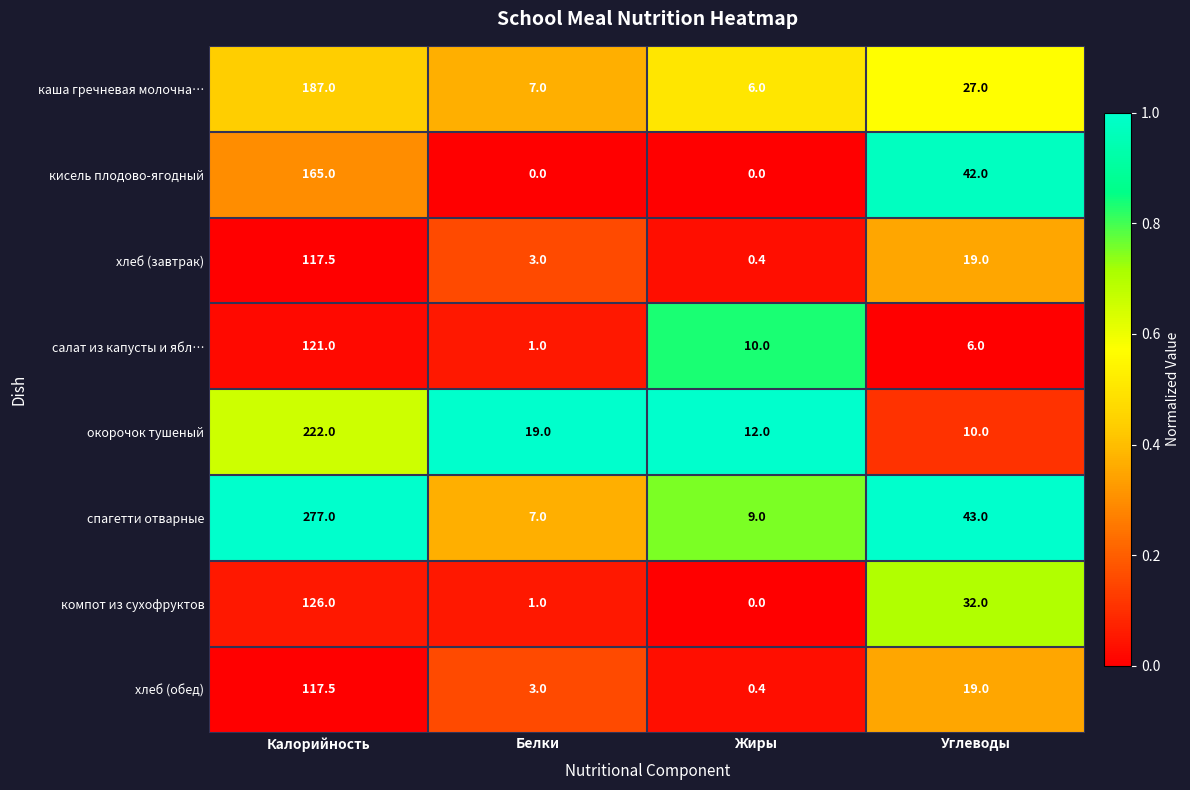

List the labels in order of окорочок тушеный value, largest first.

Калорийность, Белки, Жиры, Углеводы